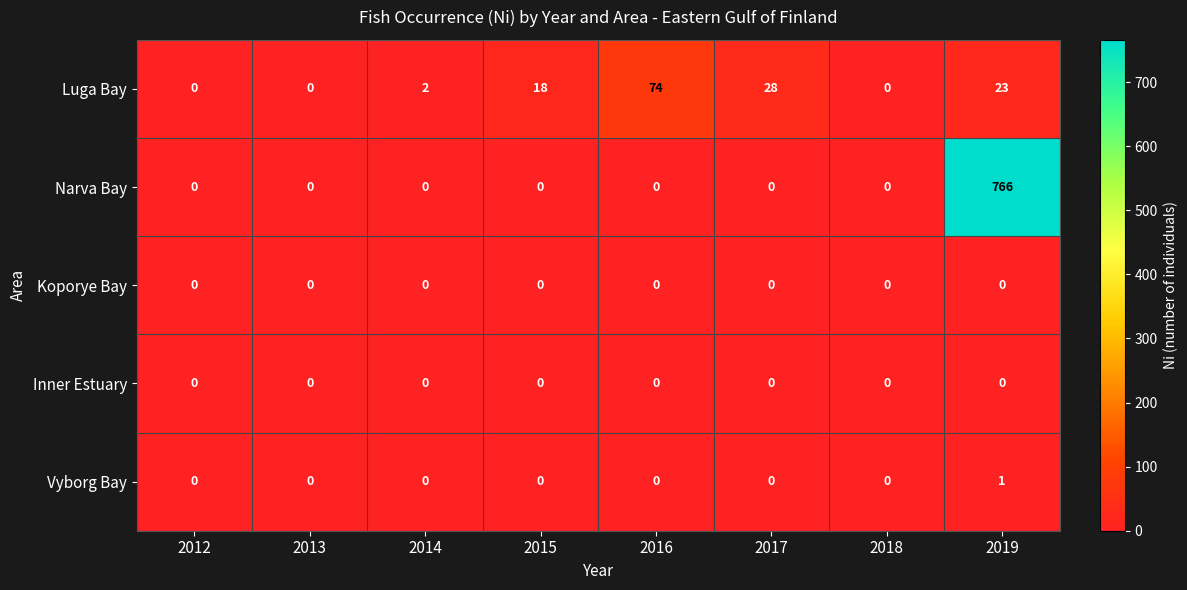

Which series has the largest total across all categories?

Narva Bay